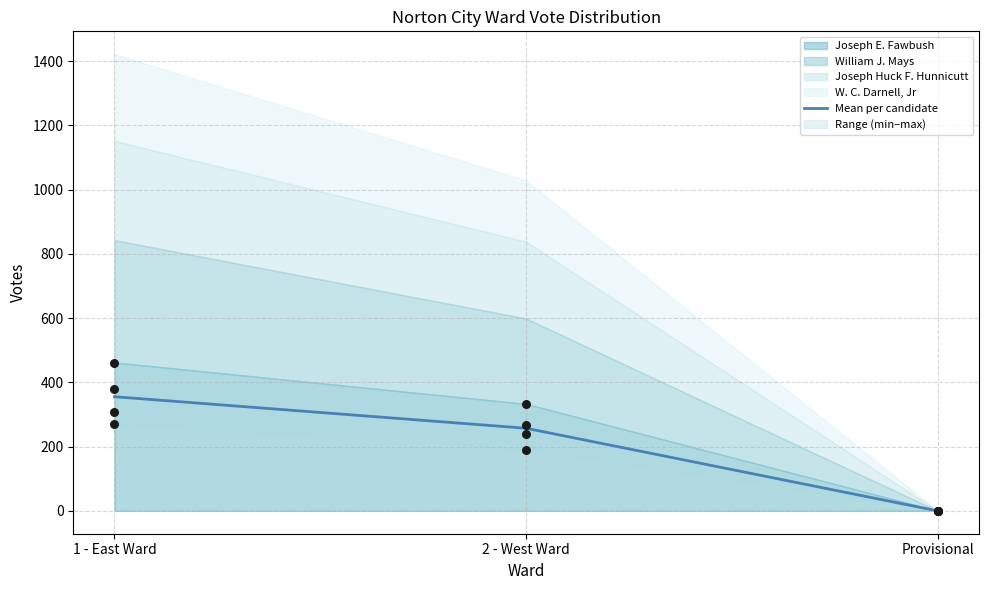

Which has a higher value, 1 - East Ward or Provisional?

1 - East Ward